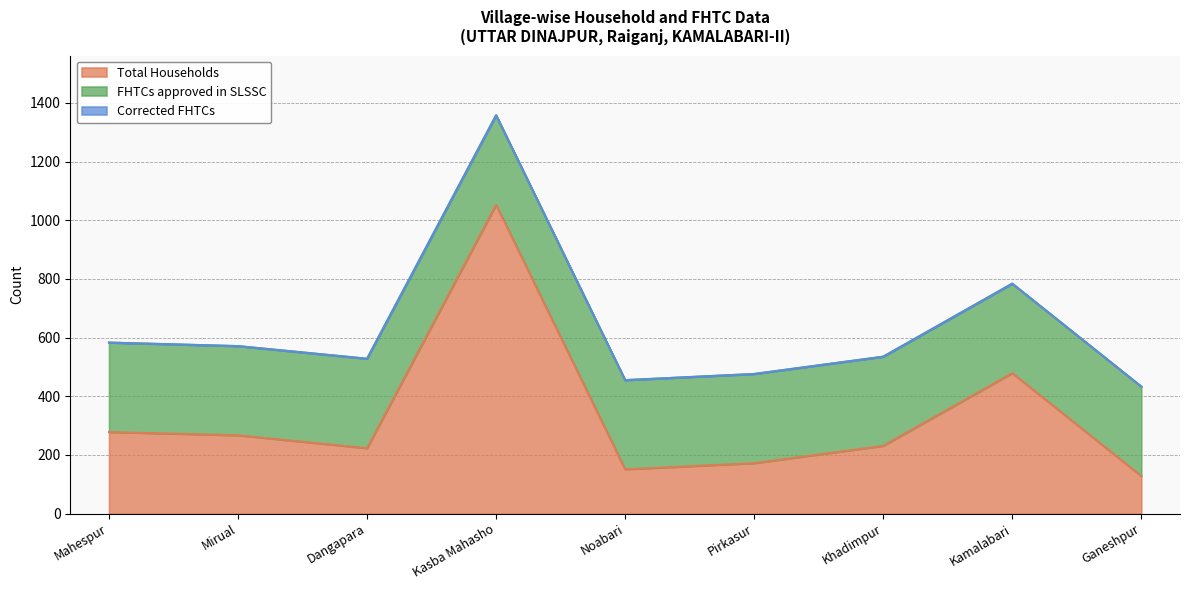

In Total Households, how many points are higher than both neighbors (excluding endpoints)?

2